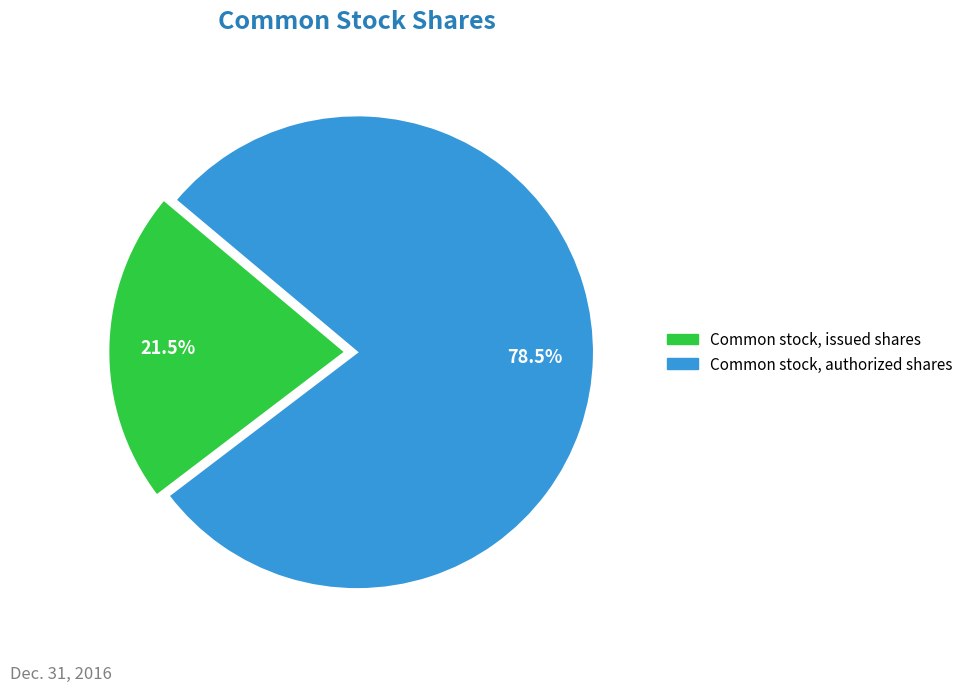

Which category has the biggest portion of the pie?

Common stock, authorized shares